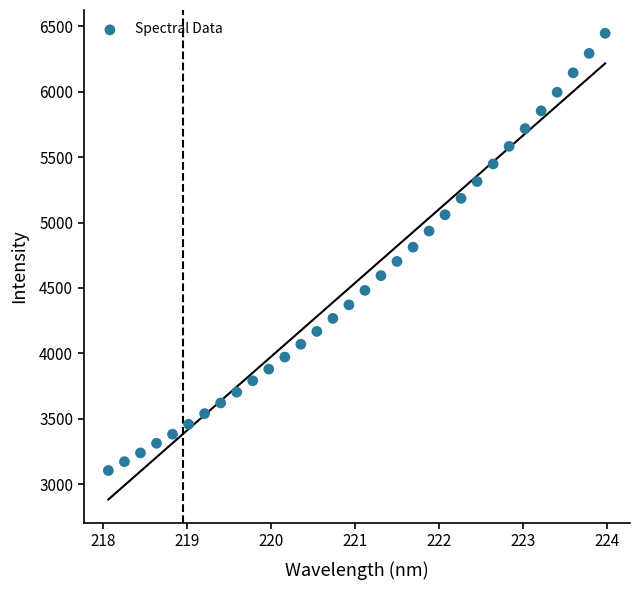

What is the range of Y values (max minus min)?

3342.3